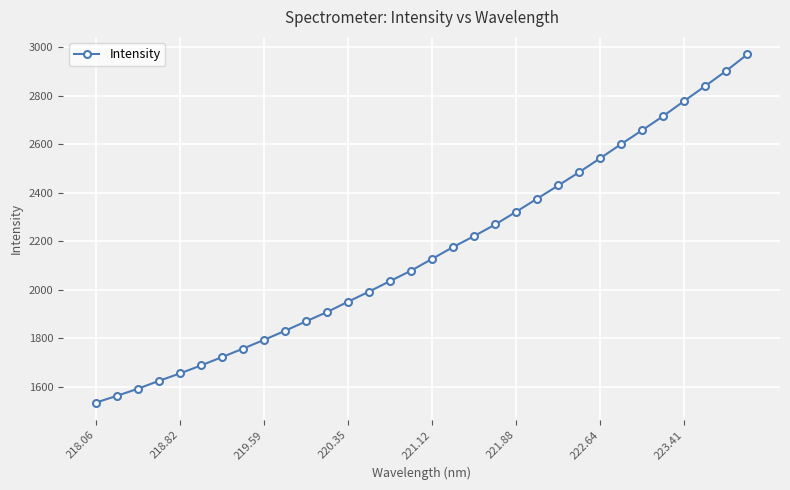

What is the greatest value displayed?

2971.1